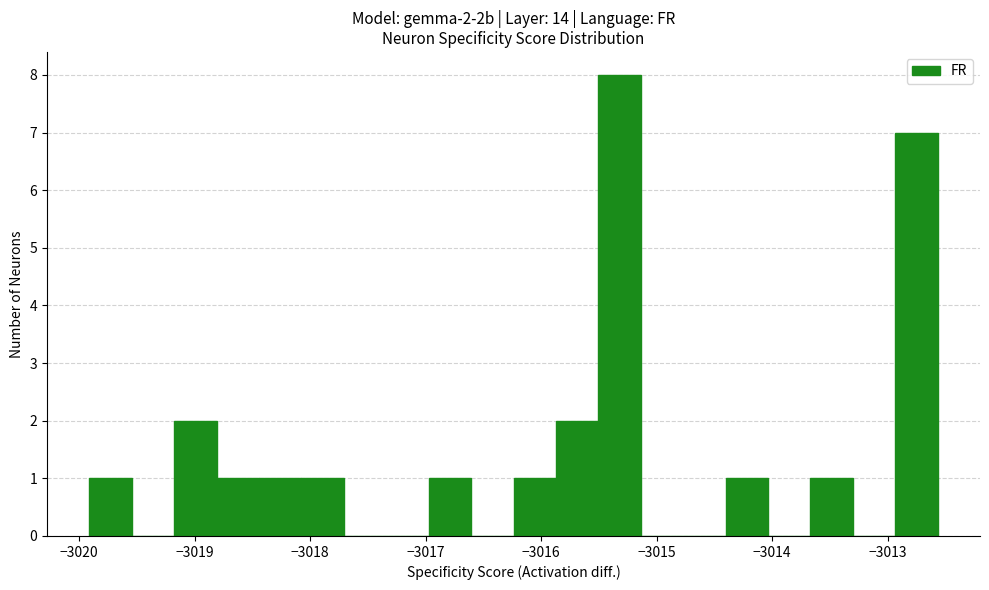

Read against the x-axis, roughly where is the centre of the tallest bar?

-3015.3